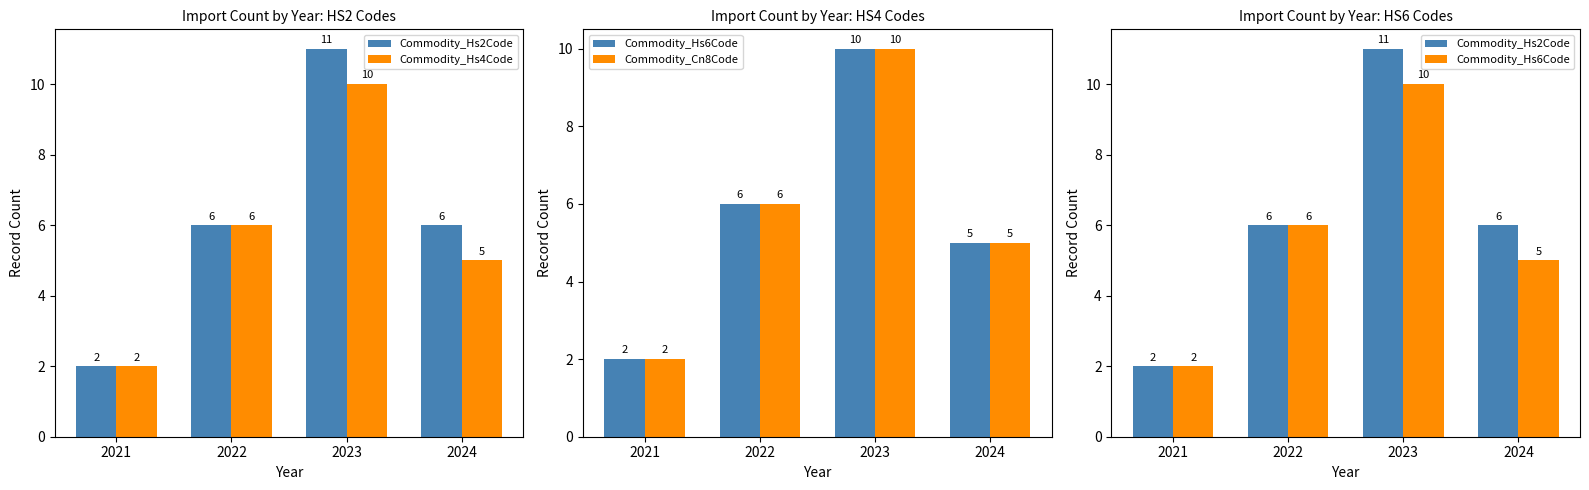

The Commodity_Hs6Code series shows 10 at 2023. True or false?

True